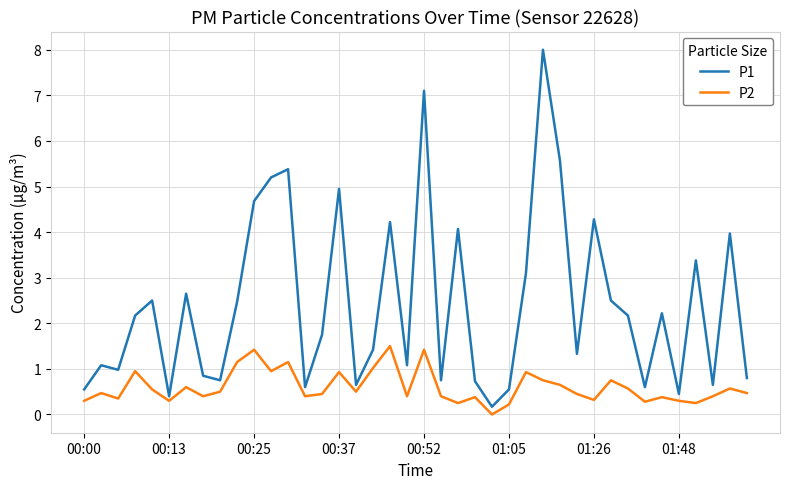

List the series in order of their overall mean, lowest first.

P2, P1